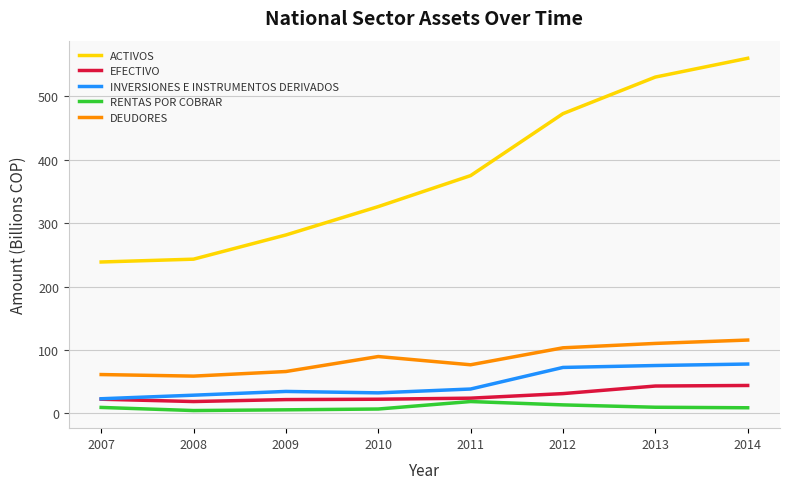

At which category does DEUDORES reach its first local peak?

2010